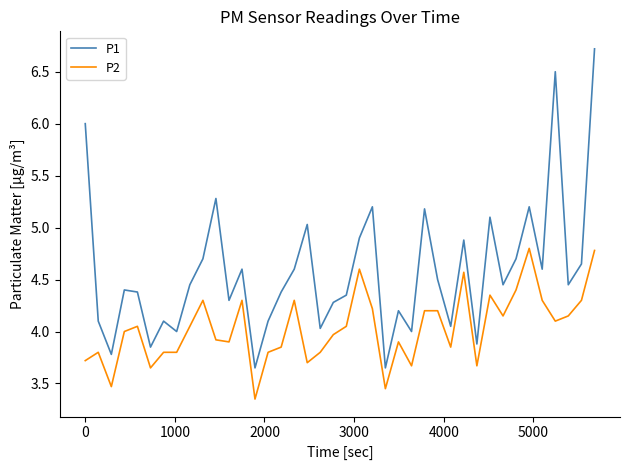

True or false: P1 and P2 cross at least once.

False